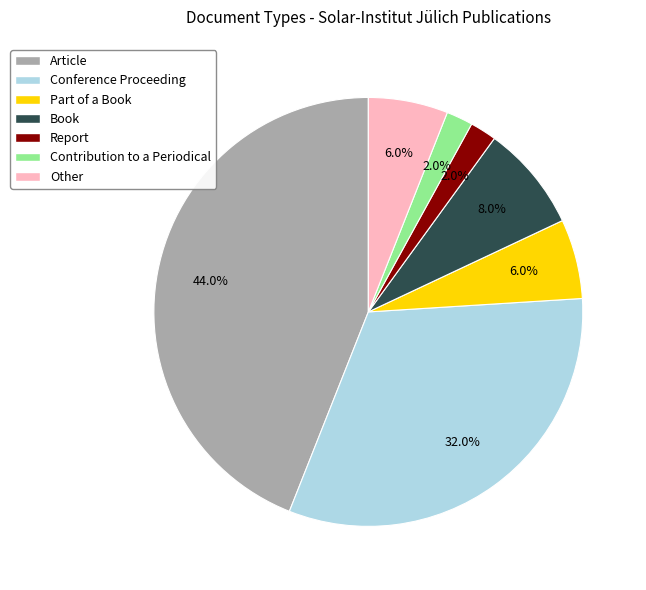

Between Article and Part of a Book, which is larger?

Article